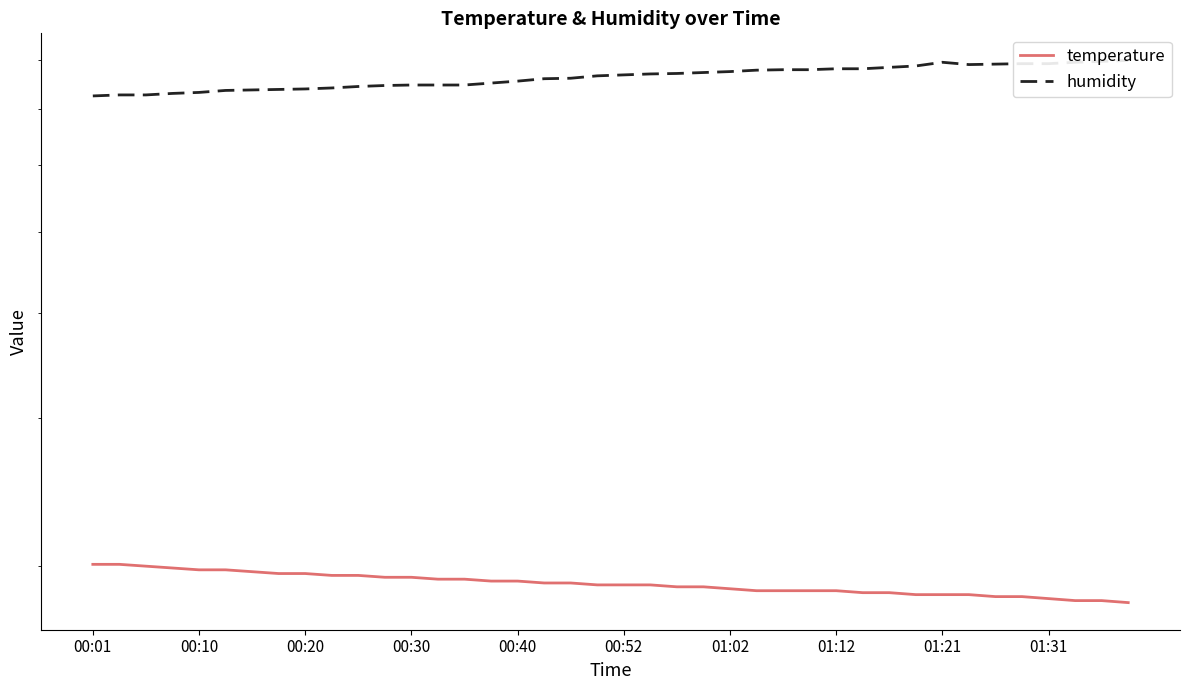

What is the average value of the temperature series?

19.1